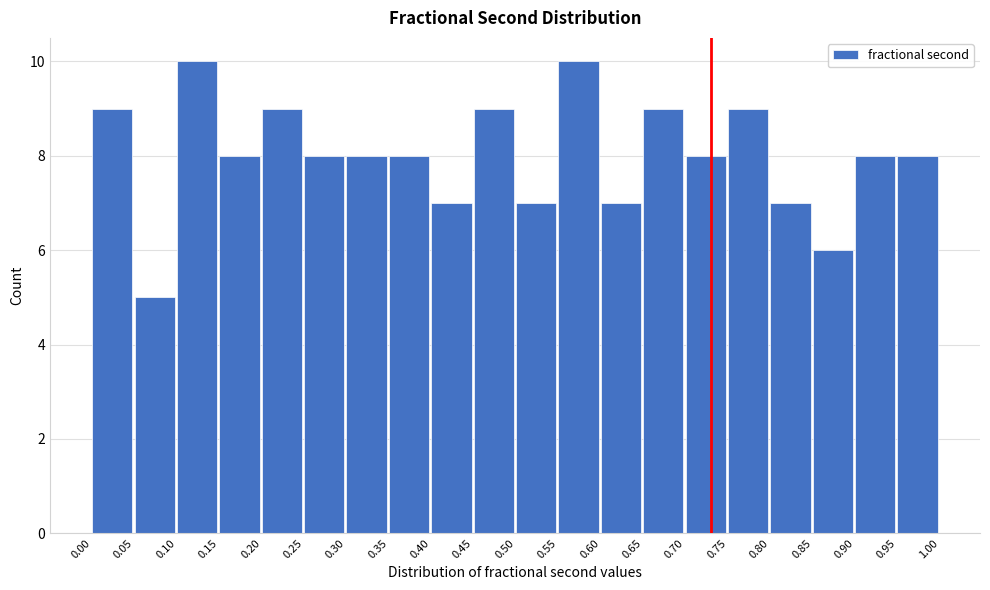

Reading left to right, list every bar in this chart as the range it spans on the x-axis followed by its height. The values are not printed on the chart, so give them approximately, as read against the axis.

0.00 to 0.05: 9
0.05 to 0.10: 5
0.10 to 0.15: 10
0.15 to 0.20: 8
0.20 to 0.25: 9
0.25 to 0.30: 8
0.30 to 0.35: 8
0.35 to 0.40: 8
0.40 to 0.45: 7
0.45 to 0.50: 9
0.50 to 0.55: 7
0.55 to 0.60: 10
0.60 to 0.65: 7
0.65 to 0.70: 9
0.70 to 0.75: 8
0.75 to 0.80: 9
0.80 to 0.85: 7
0.85 to 0.90: 6
0.90 to 0.95: 8
0.95 to 1.00: 8